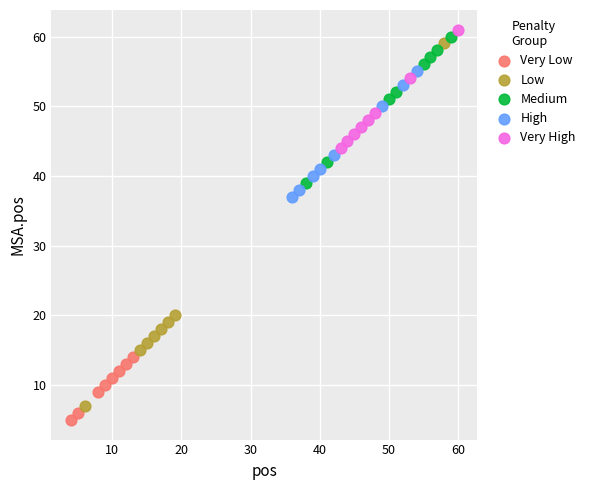

What are all the series names shown in the legend?

Very Low, Low, Medium, High, Very High